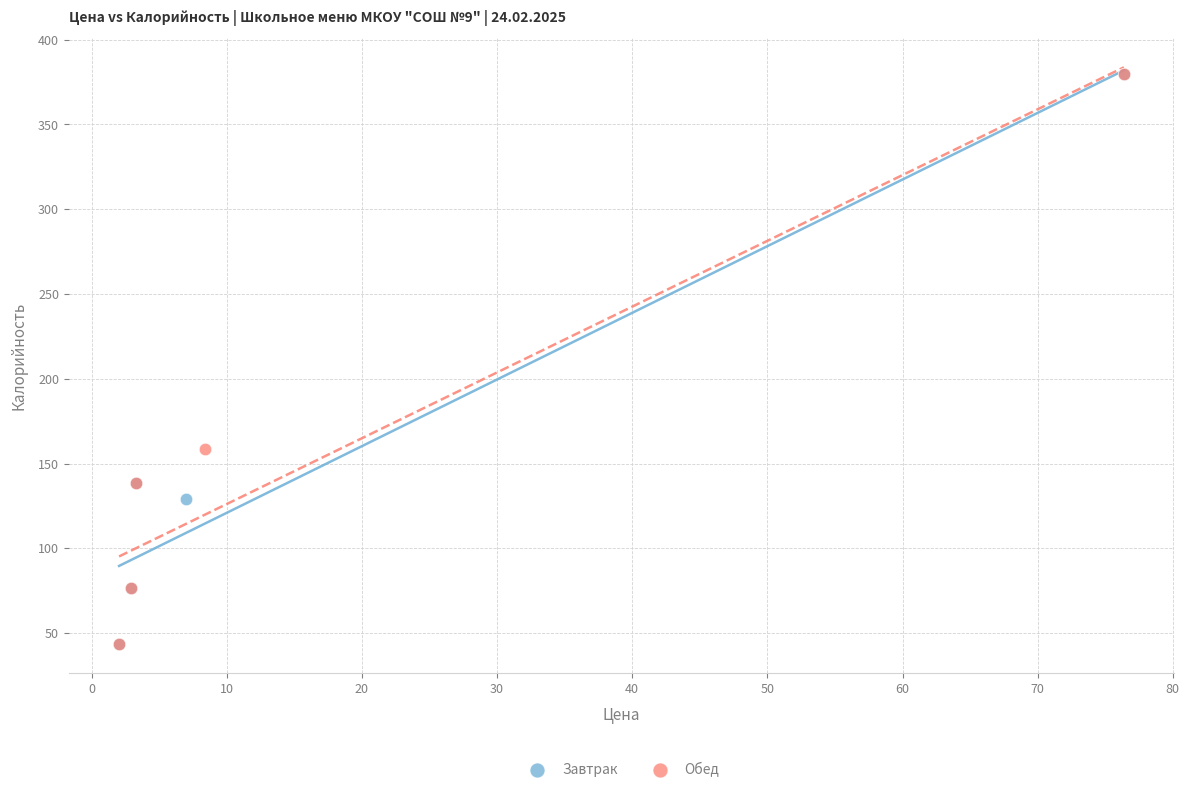

What are all the series names shown in the legend?

Завтрак, Обед